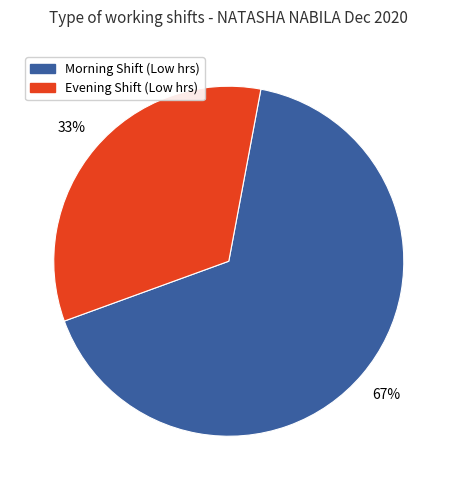

Is there any slice that represents more than half of the pie?

Yes